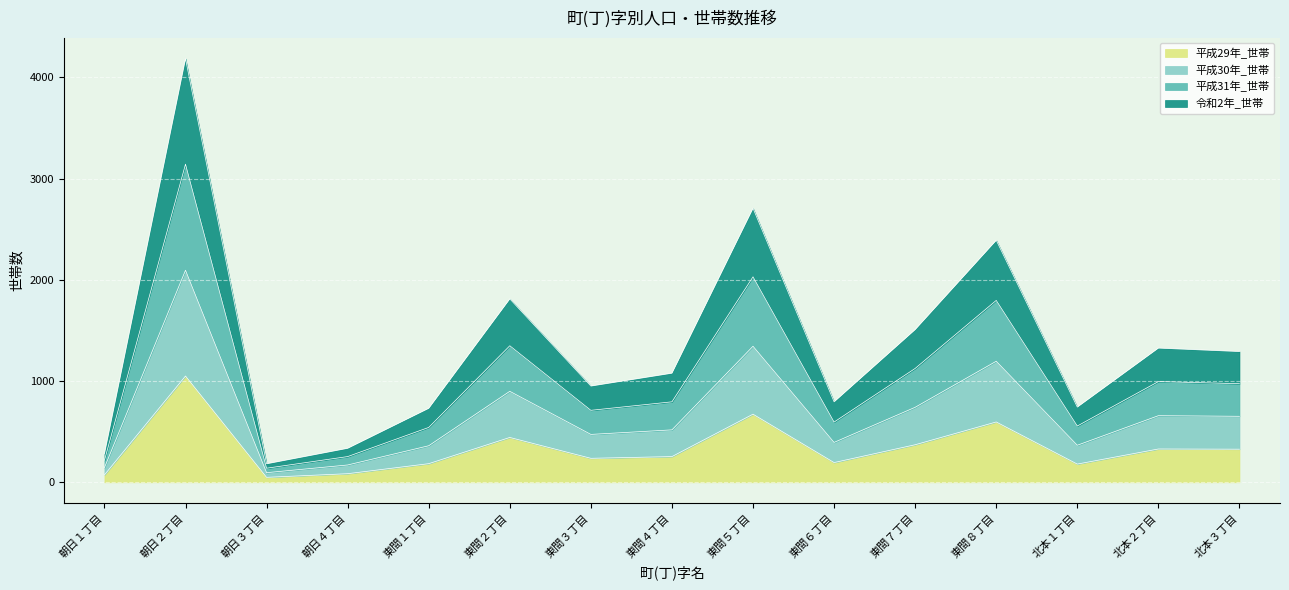

At 北本１丁目, list the series in order from smallest to largest.

平成29年_世帯, 平成30年_世帯, 令和2年_世帯, 平成31年_世帯